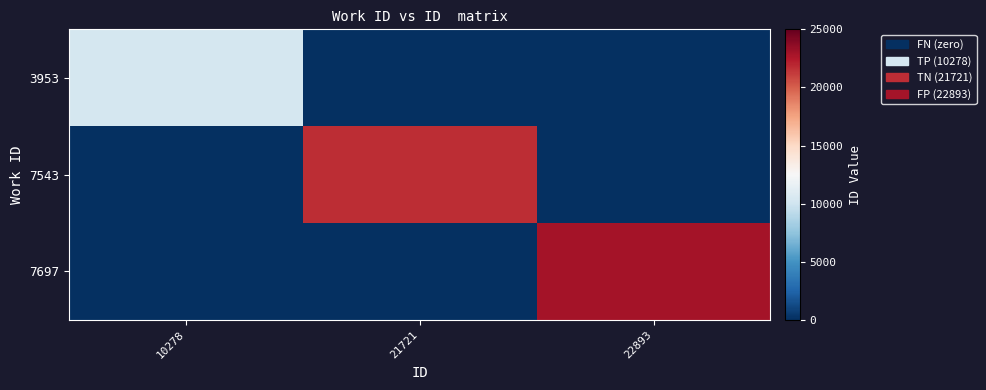

At which category does the chart reach its minimum across all series?

21721